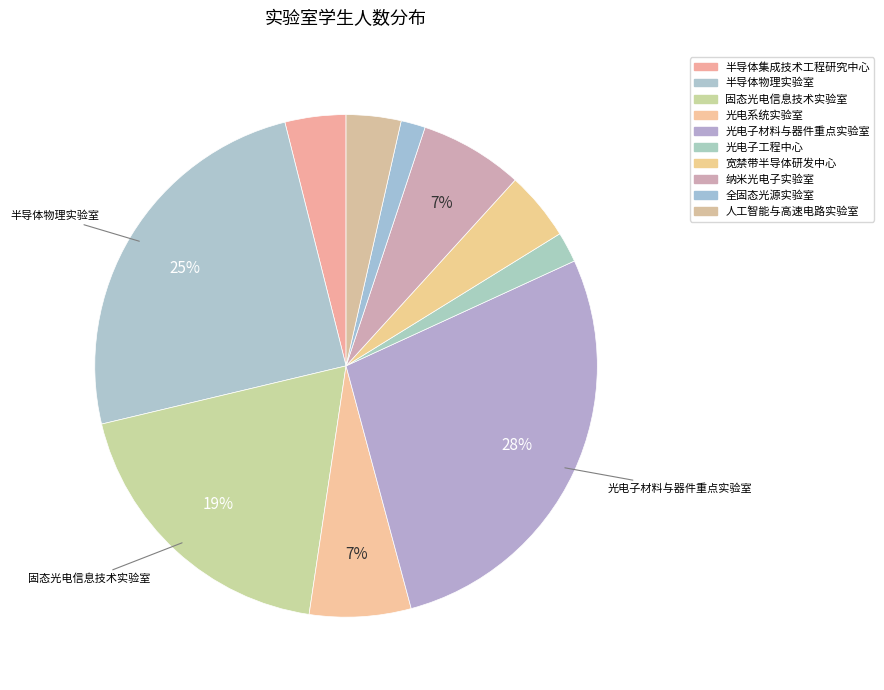

Is it true that 半导体集成技术工程研究中心 is 9% of the pie?

False